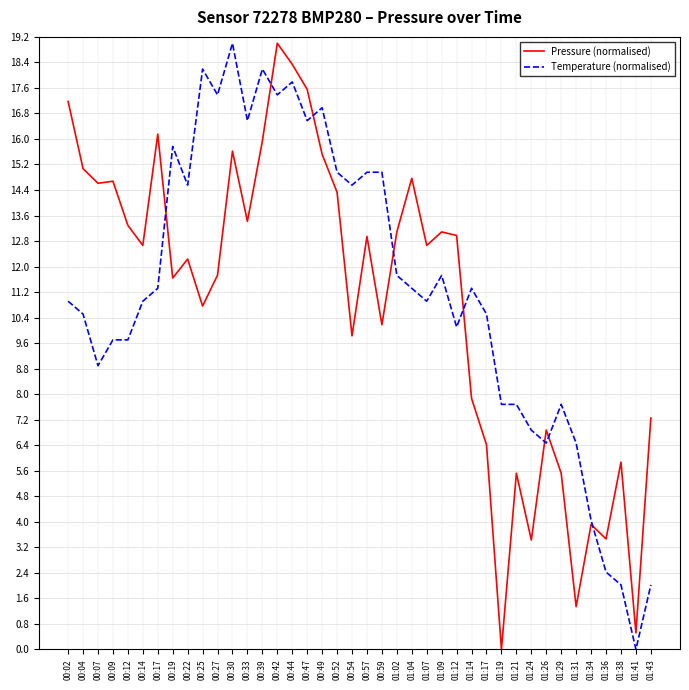

At 00:39, list the series in order from smallest to largest.

Pressure (normalised), Temperature (normalised)